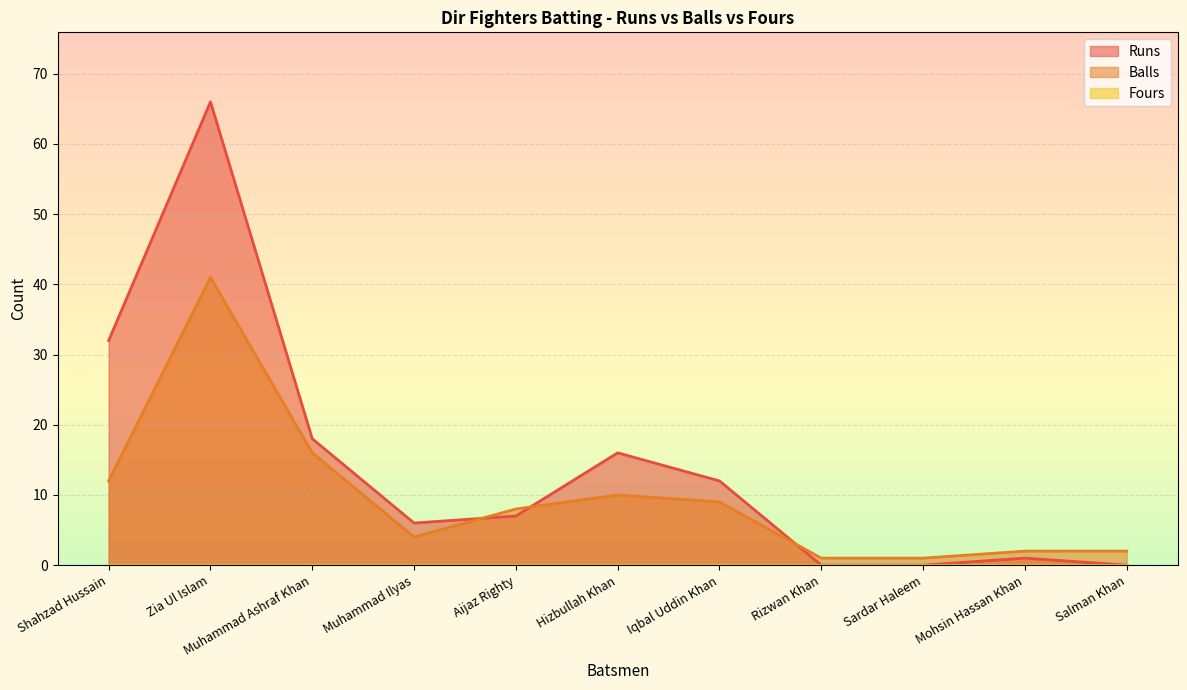

How many values in the Balls series exceed 8?

5